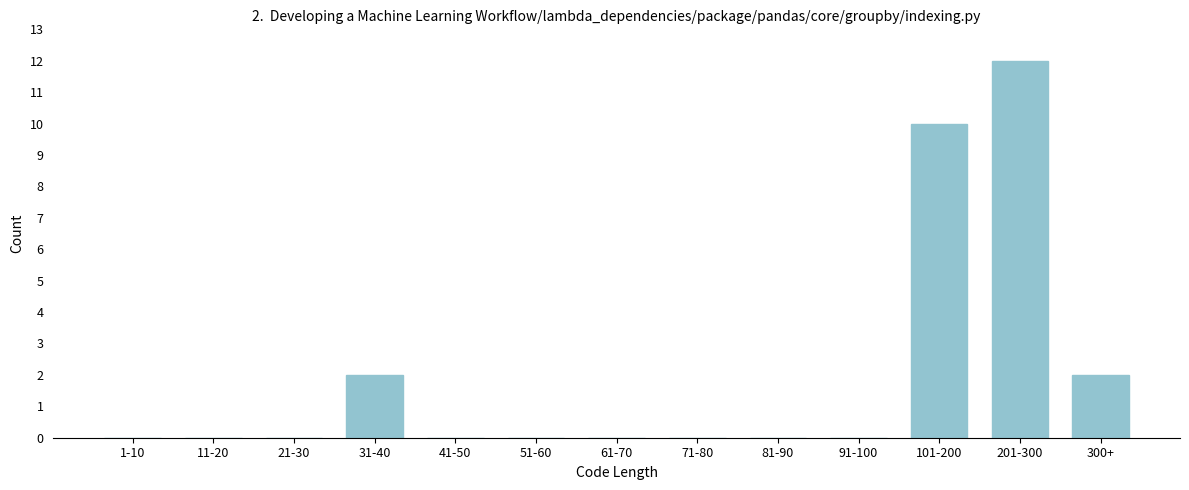

Reading right to left, extract all data points from this chart.

300+=2	201-300=12	101-200=10	91-100=0	81-90=0	71-80=0	61-70=0	51-60=0	41-50=0	31-40=2	21-30=0	11-20=0	1-10=0